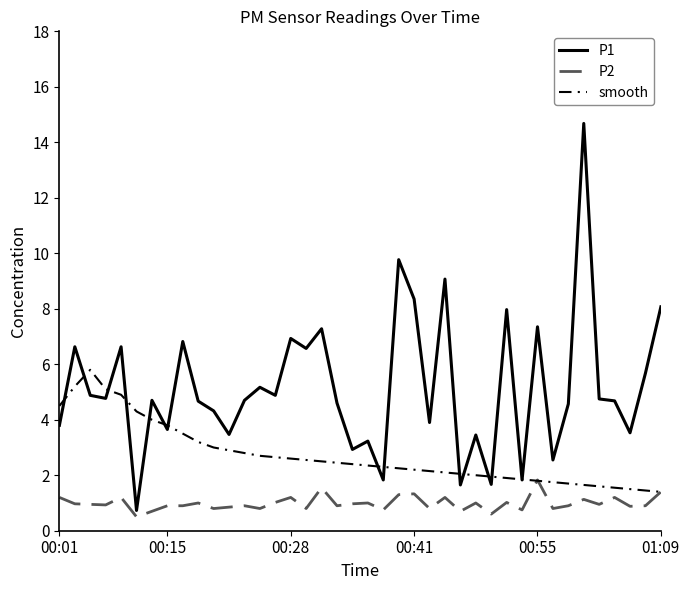

What is the greatest value displayed?

14.7